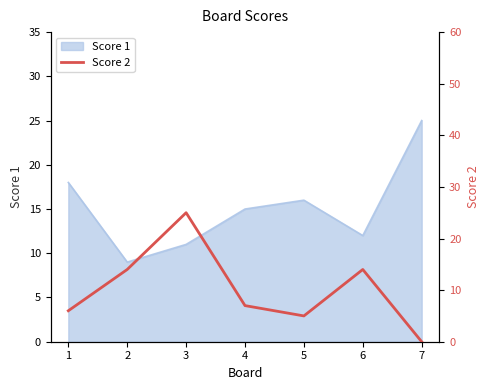

How many values are below 7?

3